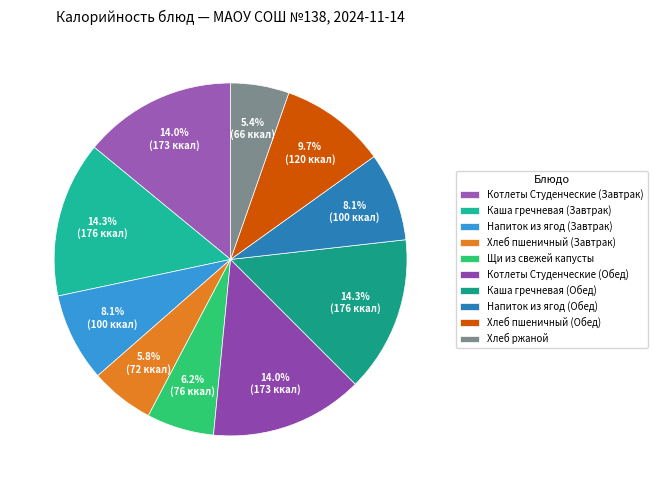

Which category has the biggest portion of the pie?

Каша гречневая (Завтрак)